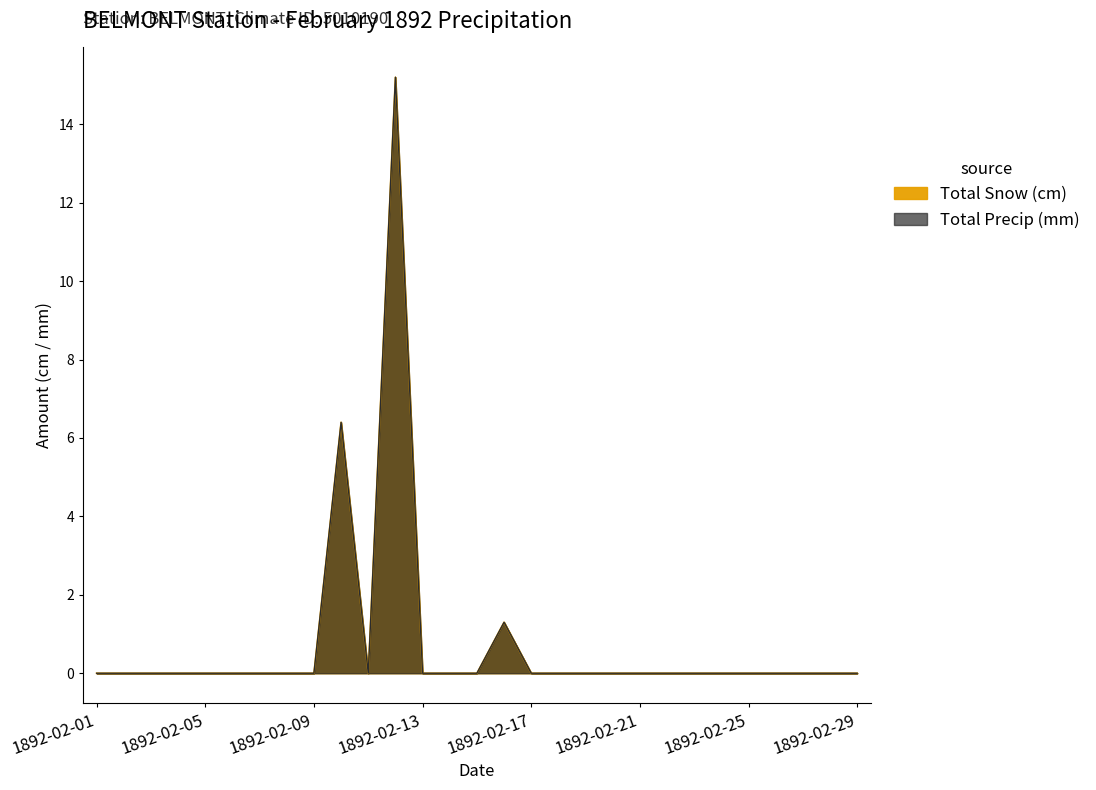

The Total Precip (mm) series shows 15.2 at 1892-02-12. True or false?

True